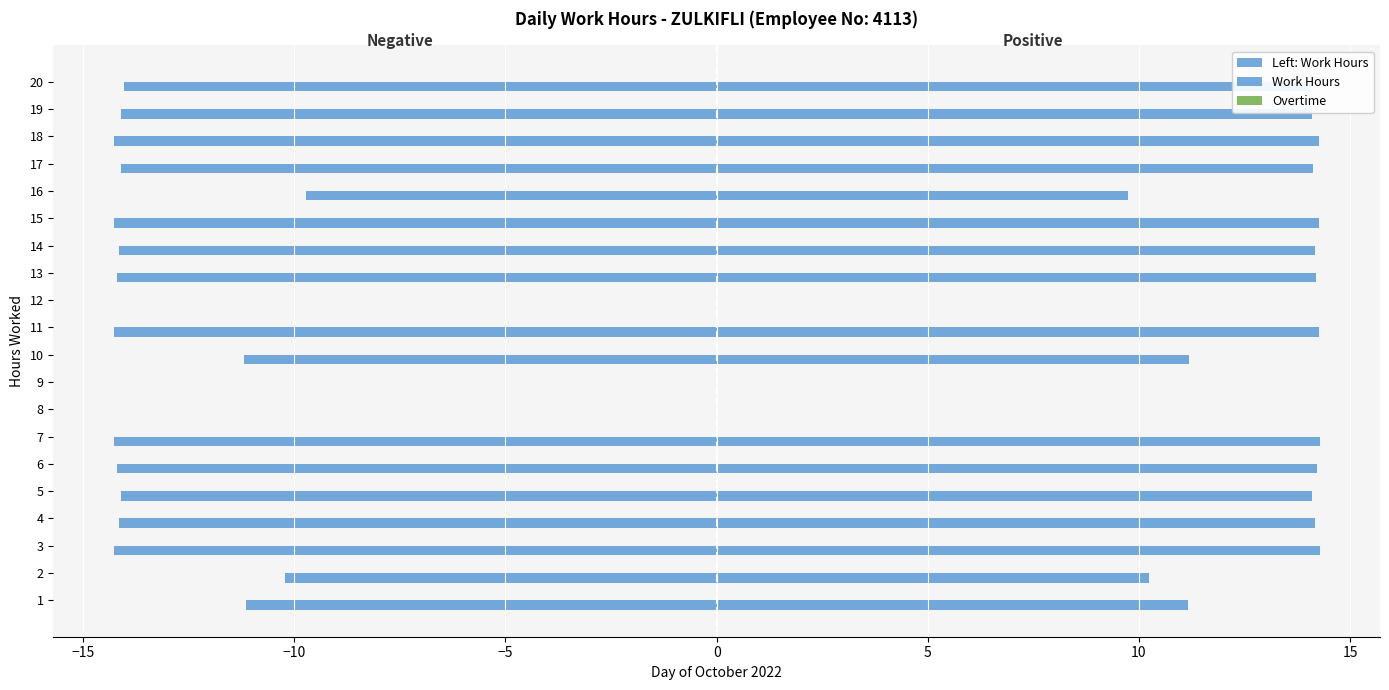

Which category has the highest value in the Overtime series?

−20